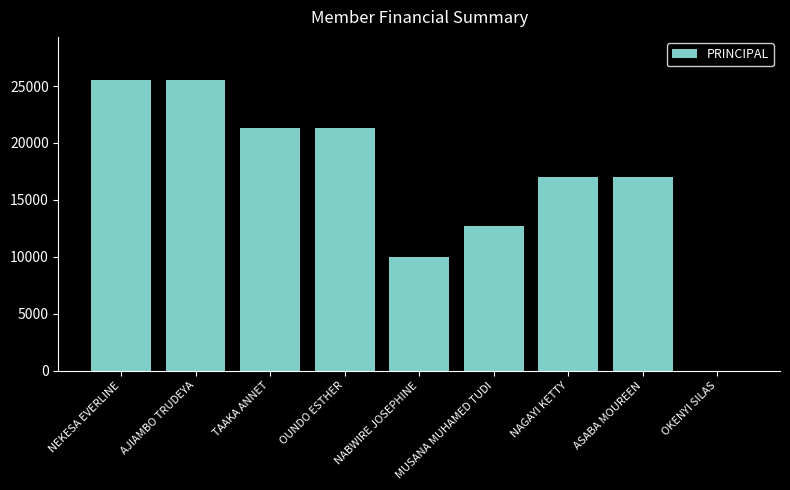

What is the sum of all values?

150300